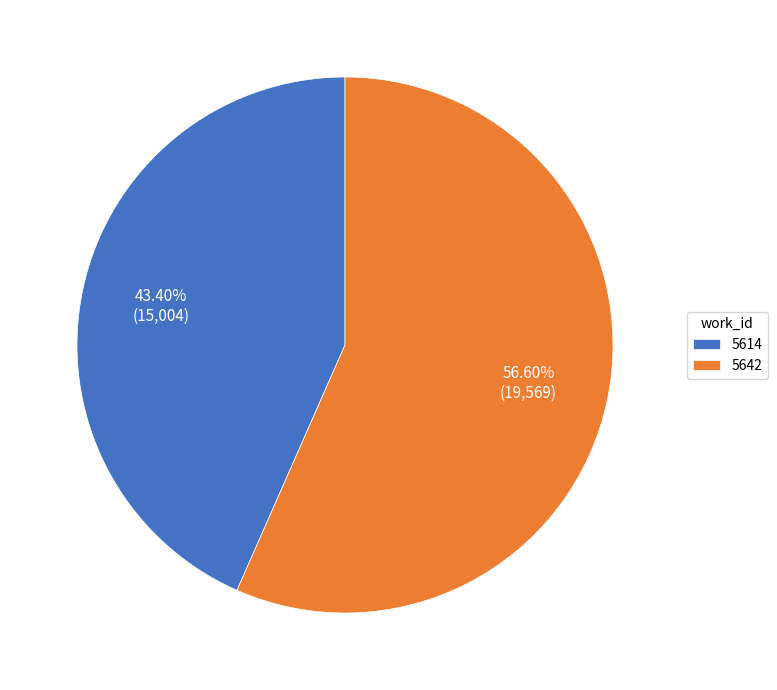

True or false: 5642 accounts for 57% of the total.

True